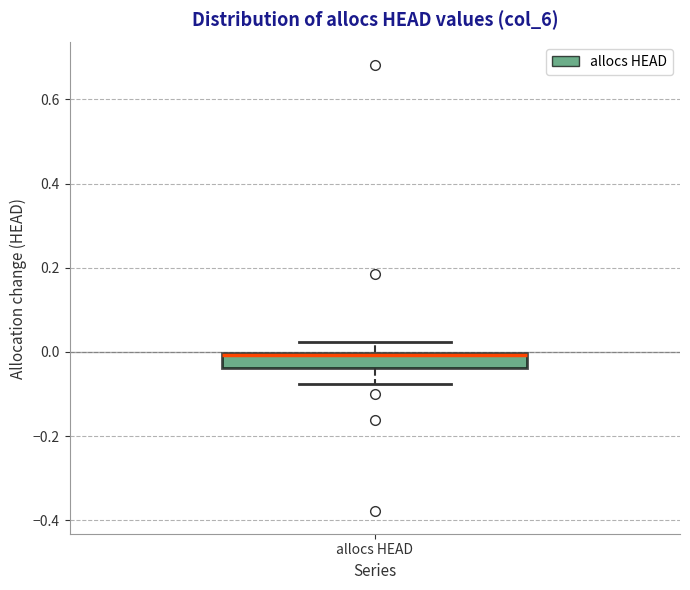

Transcribe this box plot: give where the median line is, the range the box spans, and where the two whiskers end, as read against the y-axis. The values are not printed on the chart, so give them approximately, as read against the axis.

median 0.00, box -0.04 to 0.00, whiskers -0.08 to 0.02